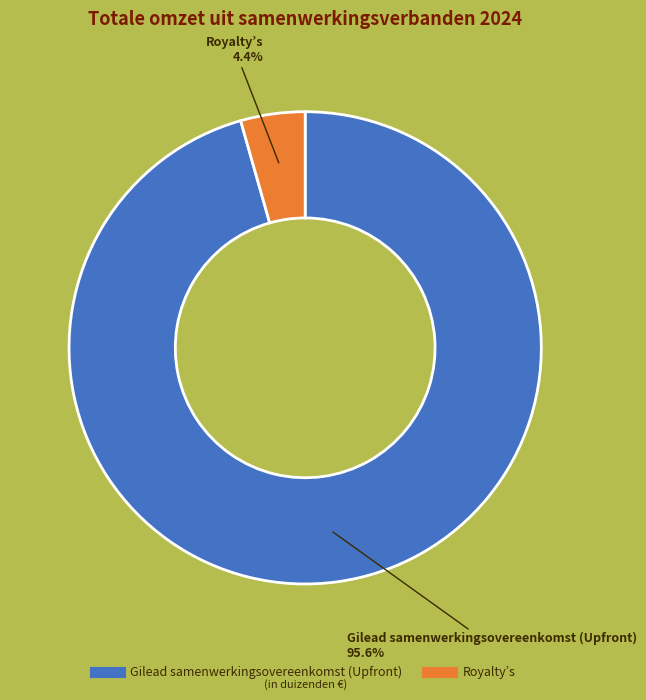

To the nearest percent, what is the difference between the Gilead samenwerkingsovereenkomst (Upfront) and Royalty’s slice percentages?

91%